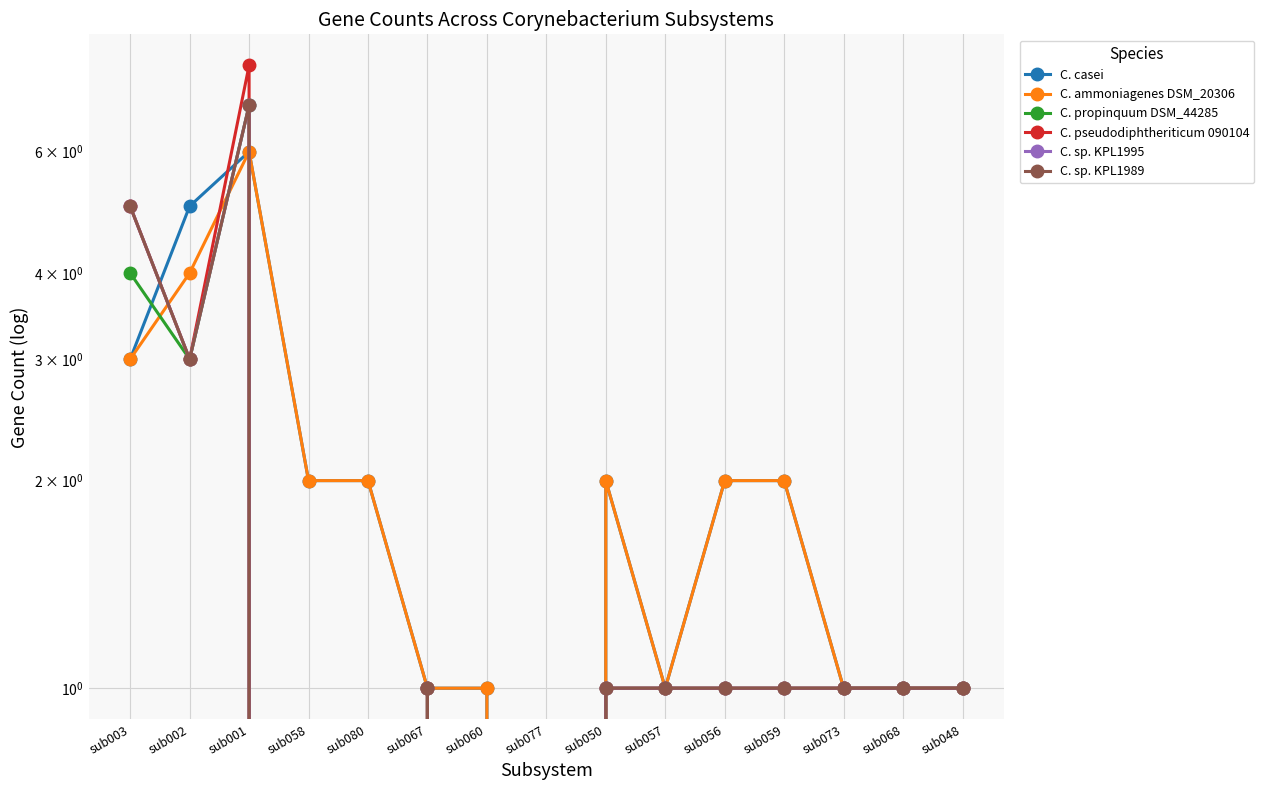

True or false: C. propinquum DSM_44285 and C. sp. KPL1989 intersect in this chart.

False